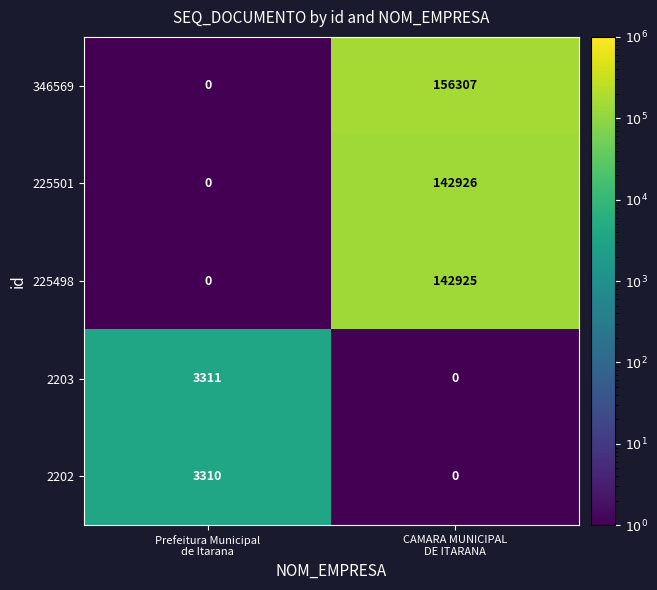

Reading left to right, extract all data points from this chart.

346569: 0	156307
225501: 0	142926
225498: 0	142925
2203: 3311	0
2202: 3310	0